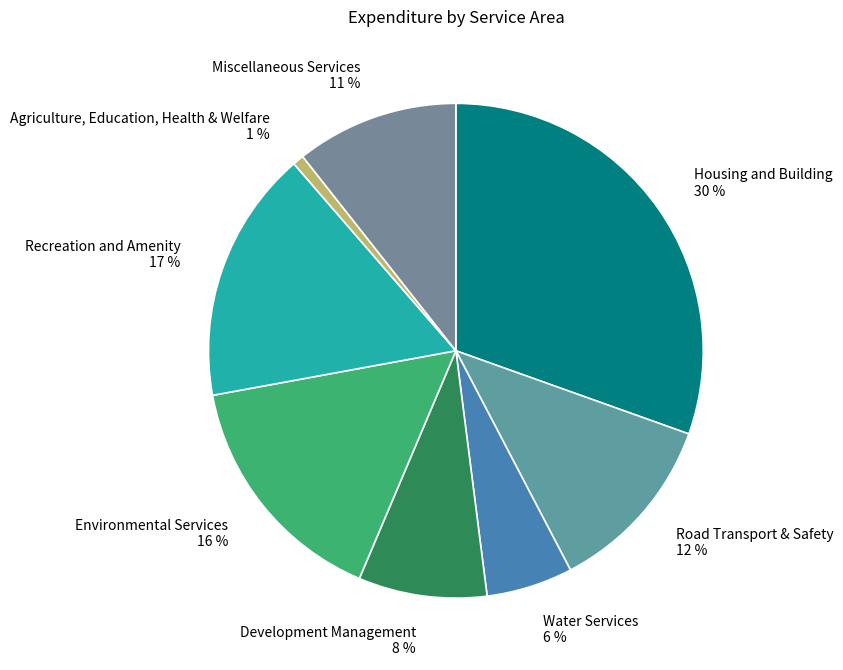

Rank the categories by value from lowest to highest.

Agriculture, Education, Health & Welfare, Water Services, Development Management, Miscellaneous Services, Road Transport & Safety, Environmental Services, Recreation and Amenity, Housing and Building